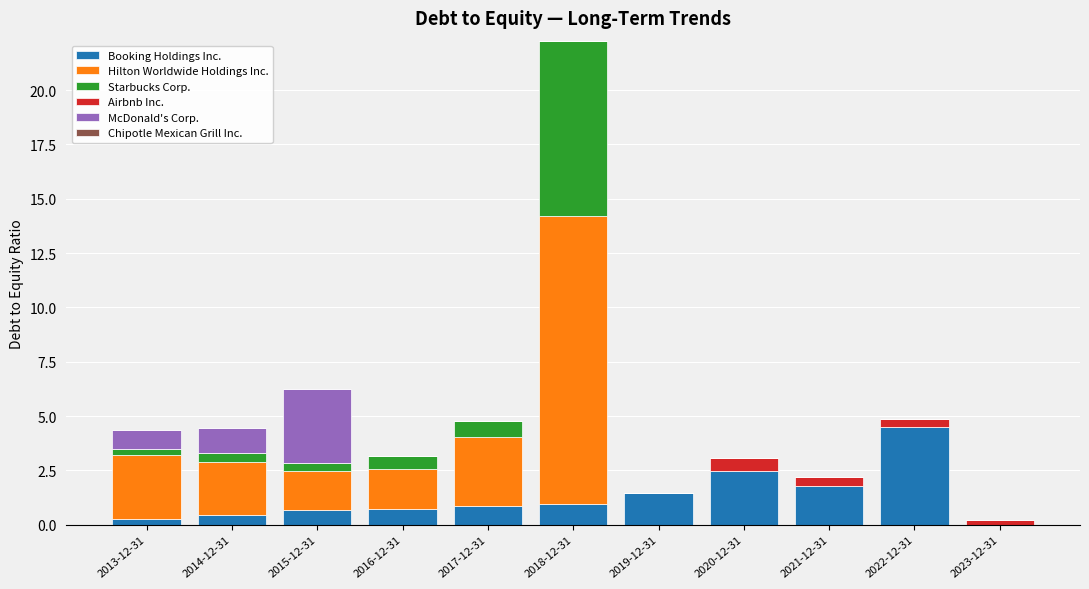

What is the sum of all Booking Holdings Inc. values?

14.2